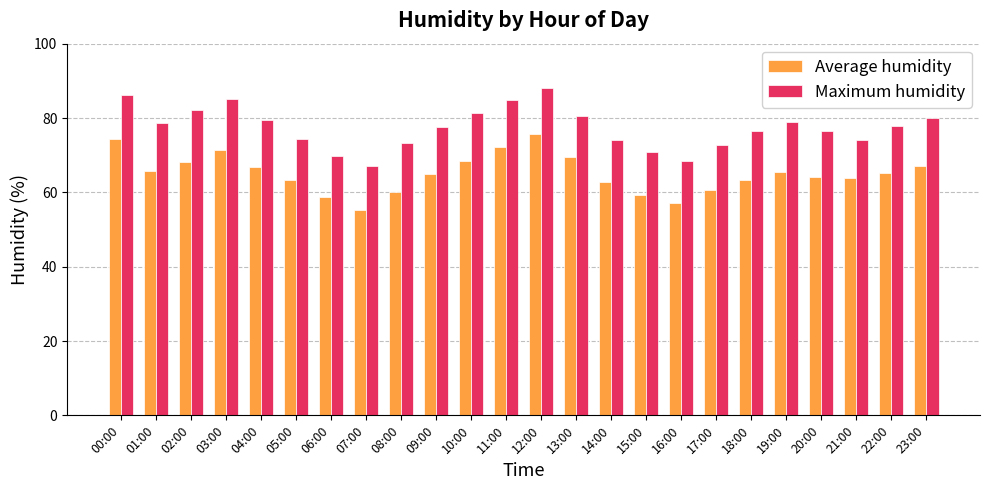

What is the sum of the Average humidity values at 02:00 and 15:00?

127.5